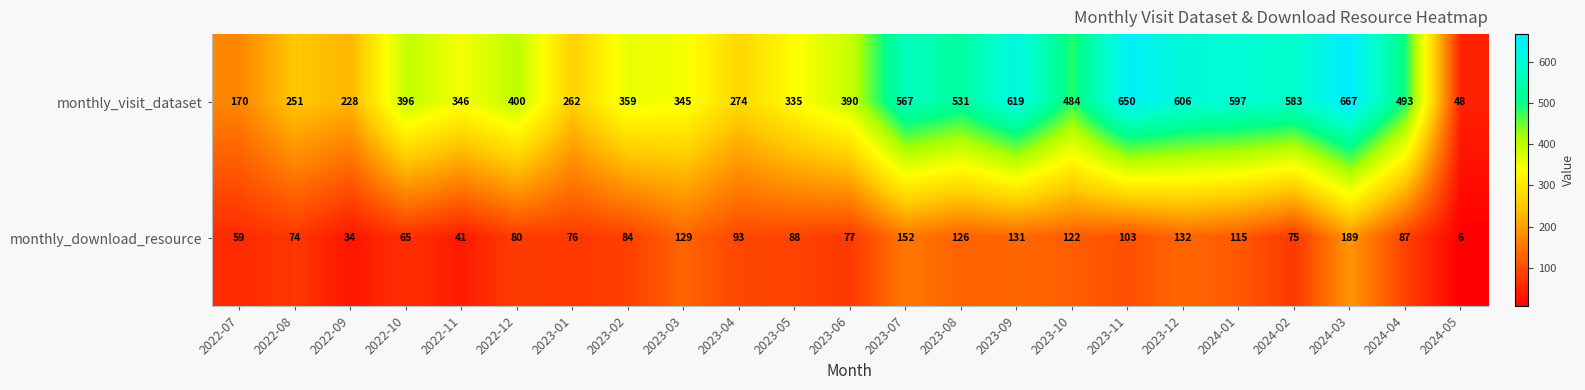

What is the difference between the monthly_visit_dataset values at 2023-07 and 2024-03?

100